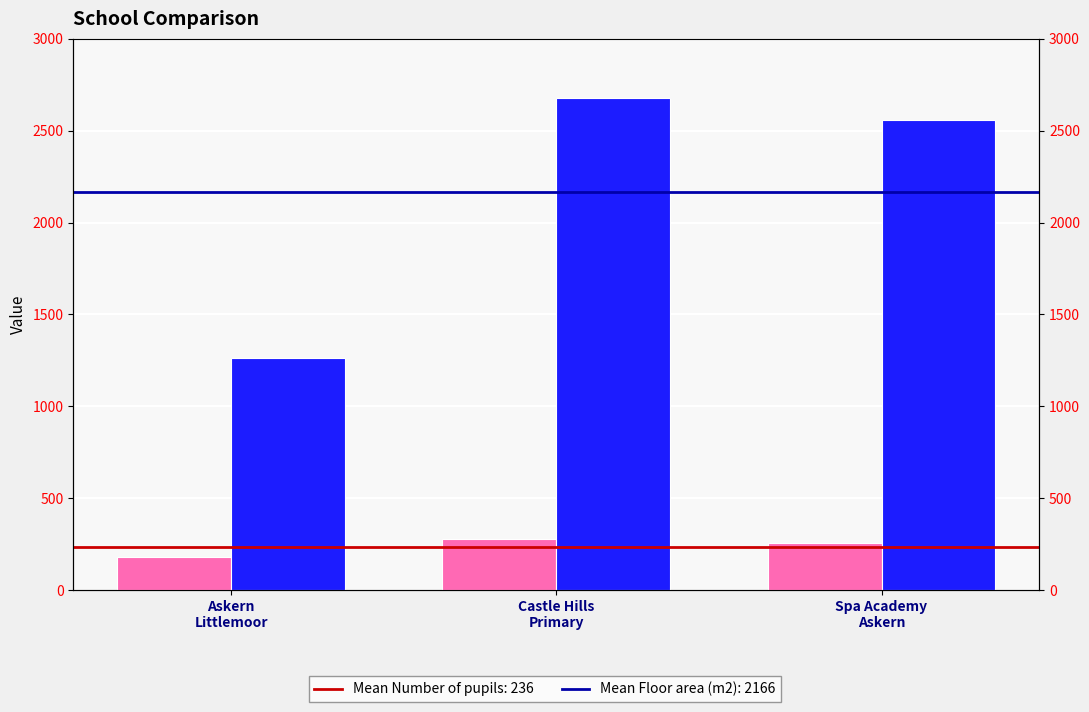

Rank the series by their maximum value, from highest to lowest.

Floor area (m2), Number of pupils